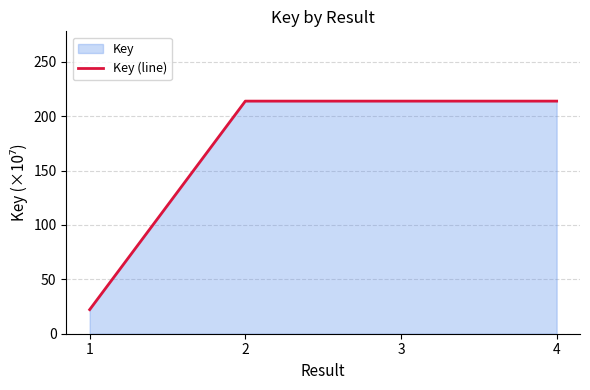

What is the difference between the maximum and minimum values?

191.6